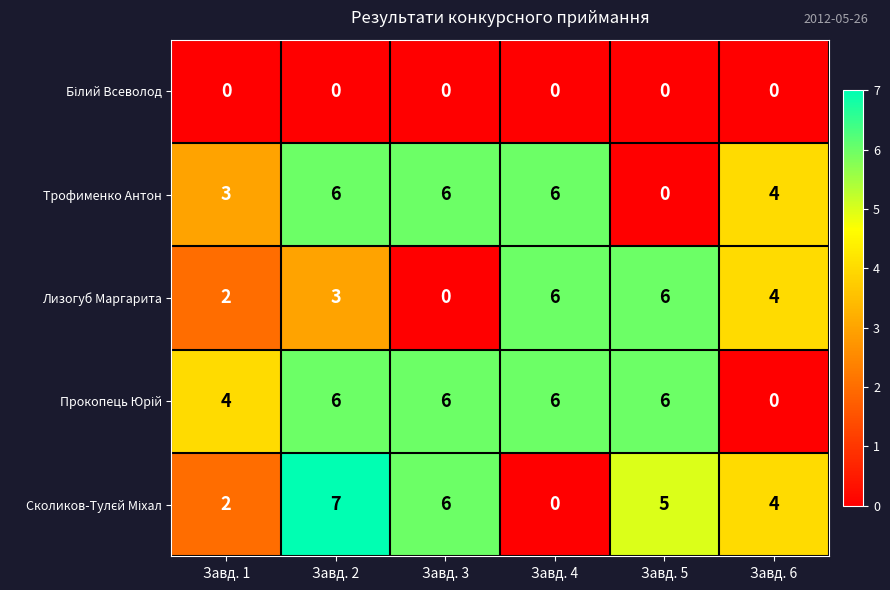

Where does the Лизогуб Маргарита series first go above 4?

Завд. 4